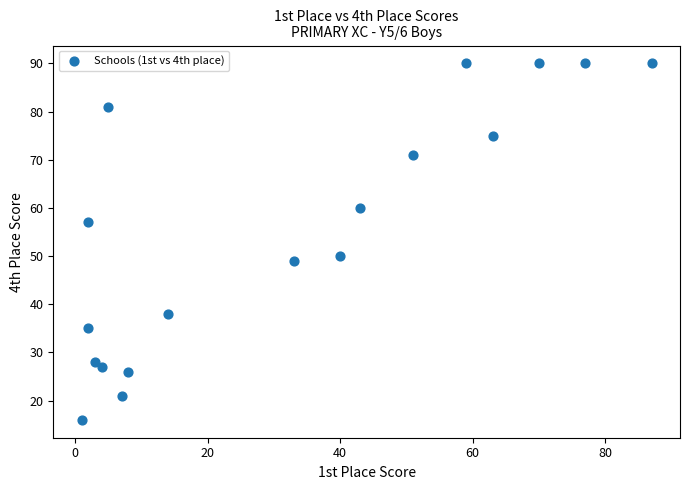

What Y value in the scatter plot is closest to 53?

50